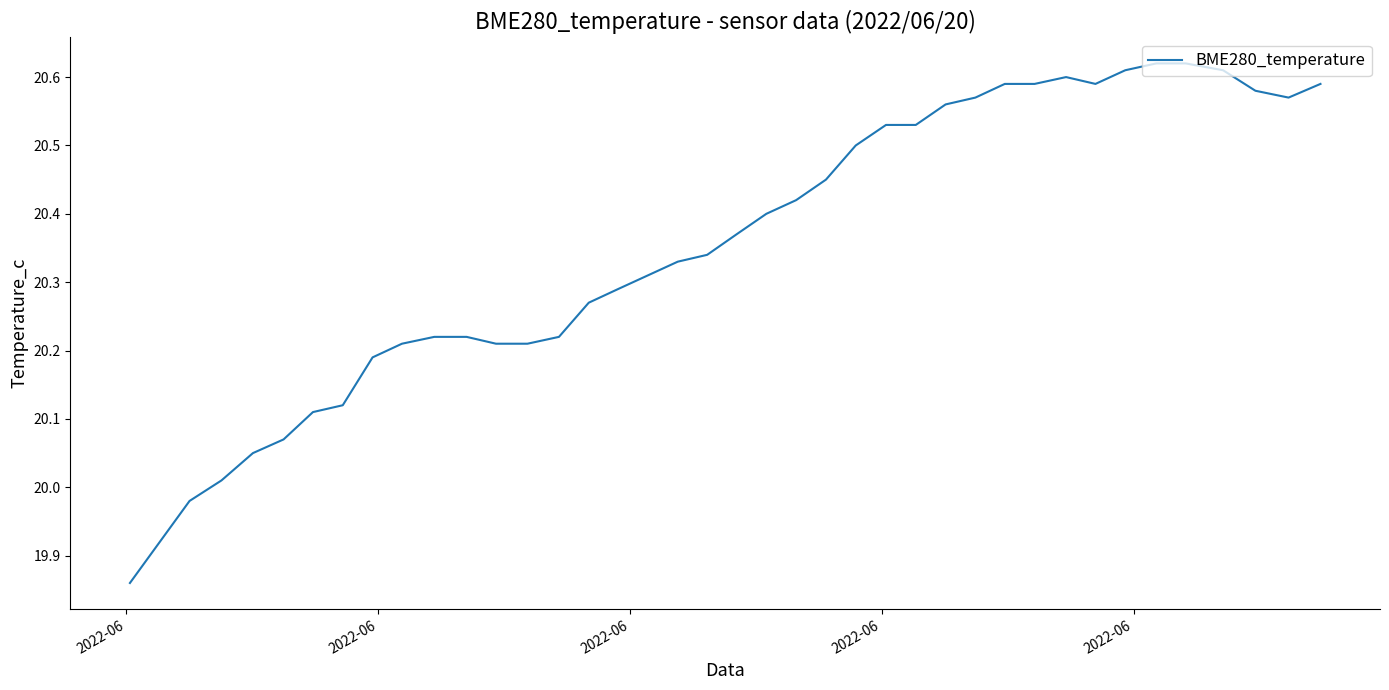

What is the difference between the maximum and minimum values?

0.8